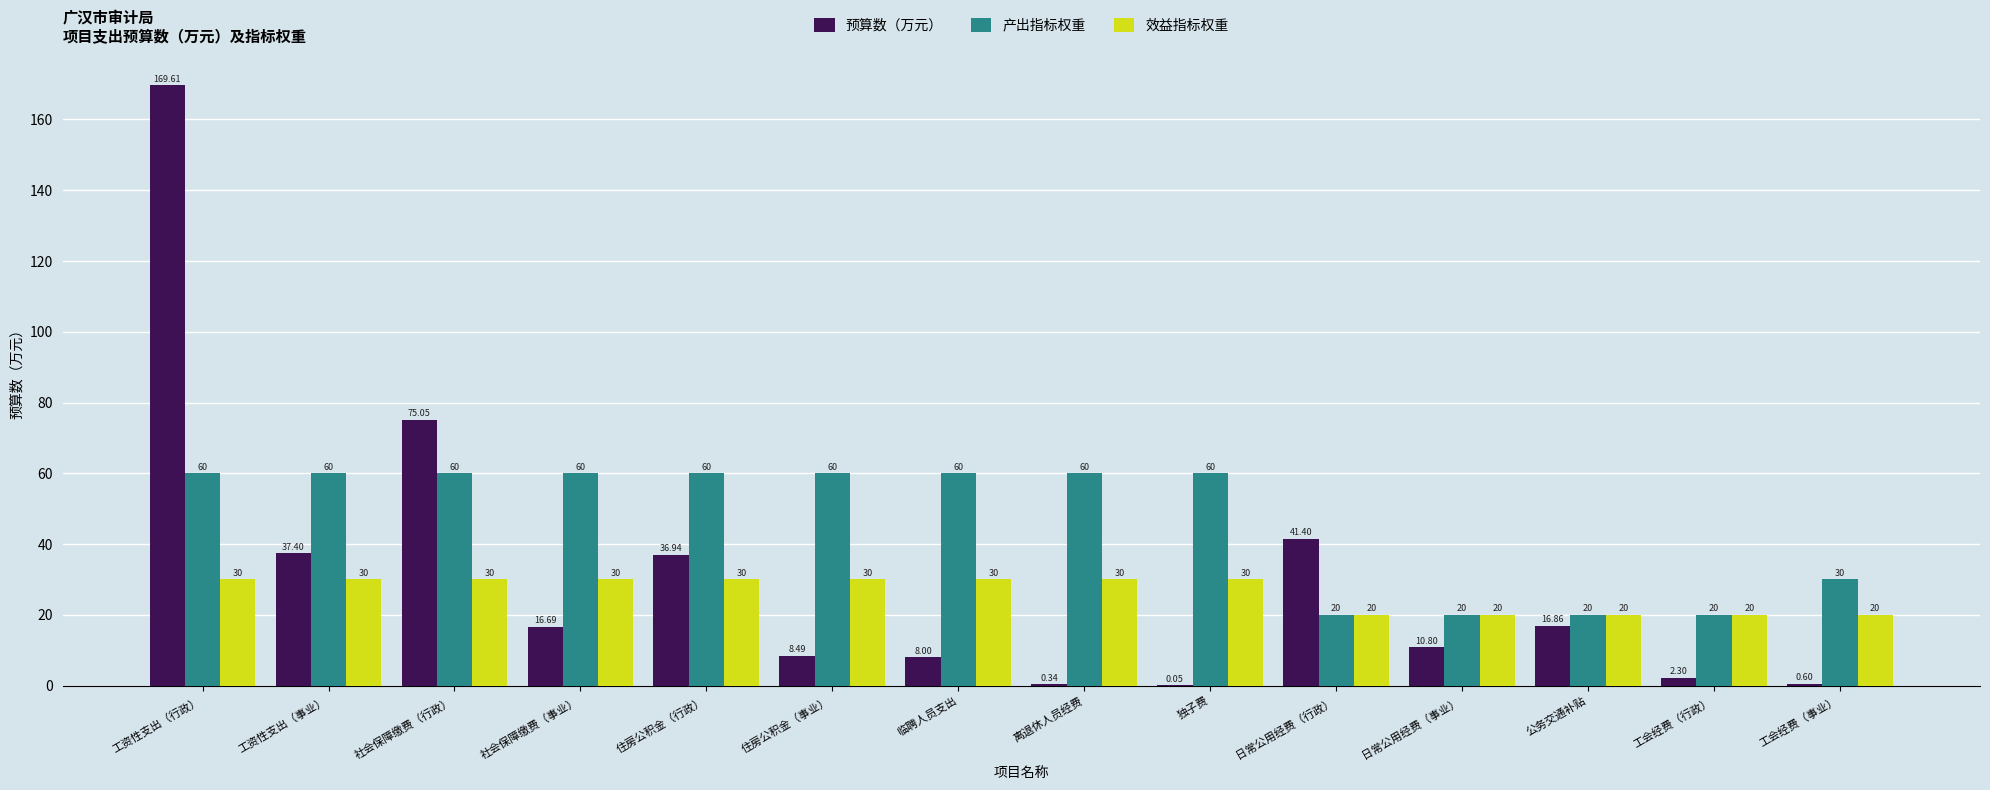

Which series changed the most between 工资性支出（事业） and 工会经费（行政）?

产出指标权重